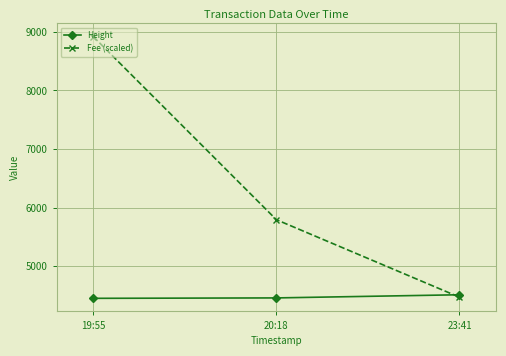

At which label does Fee (scaled) reach its minimum?

23:41